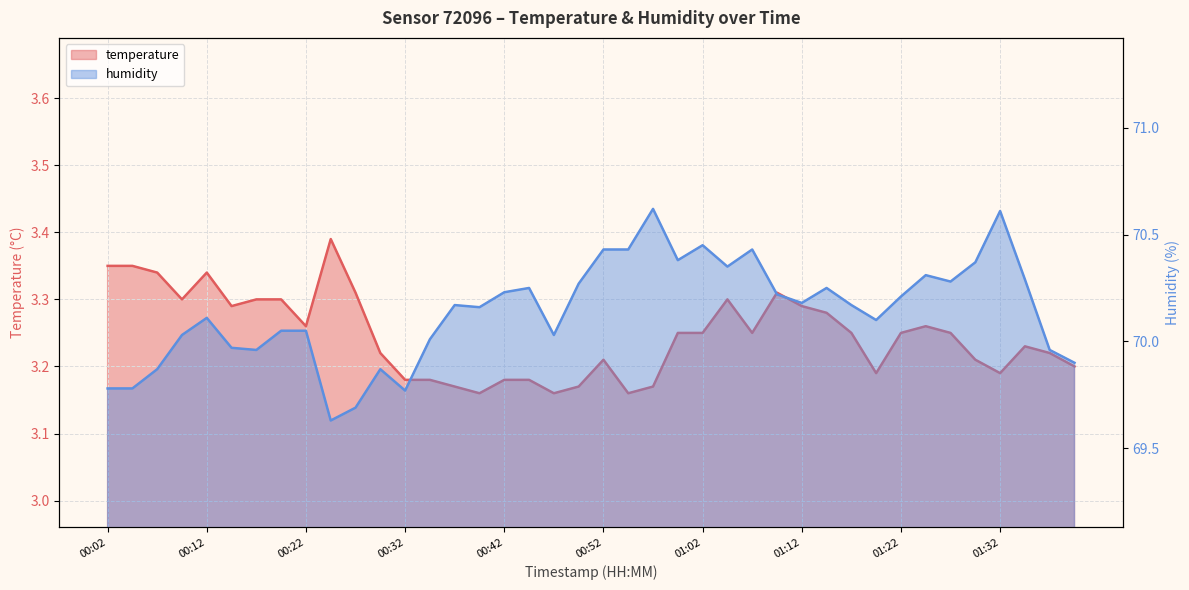

What is the label of the 13th point from the right?

01:10